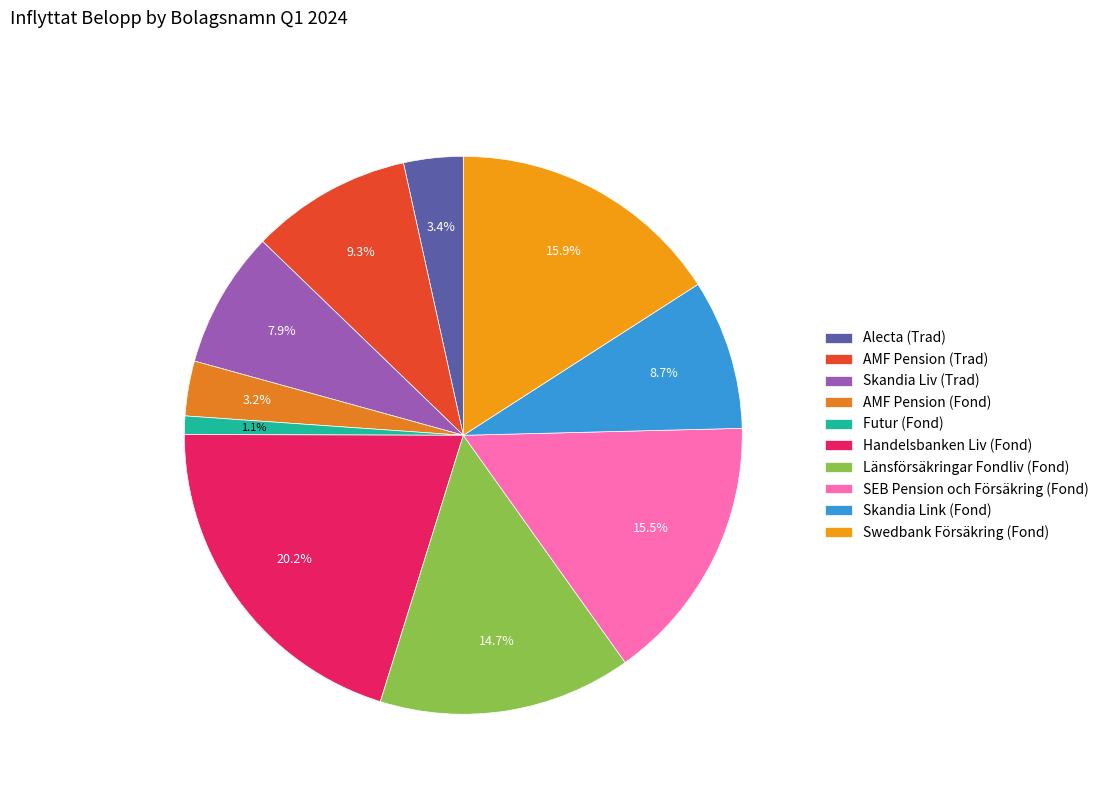

True or false: AMF Pension (Fond) accounts for 1% of the total.

False